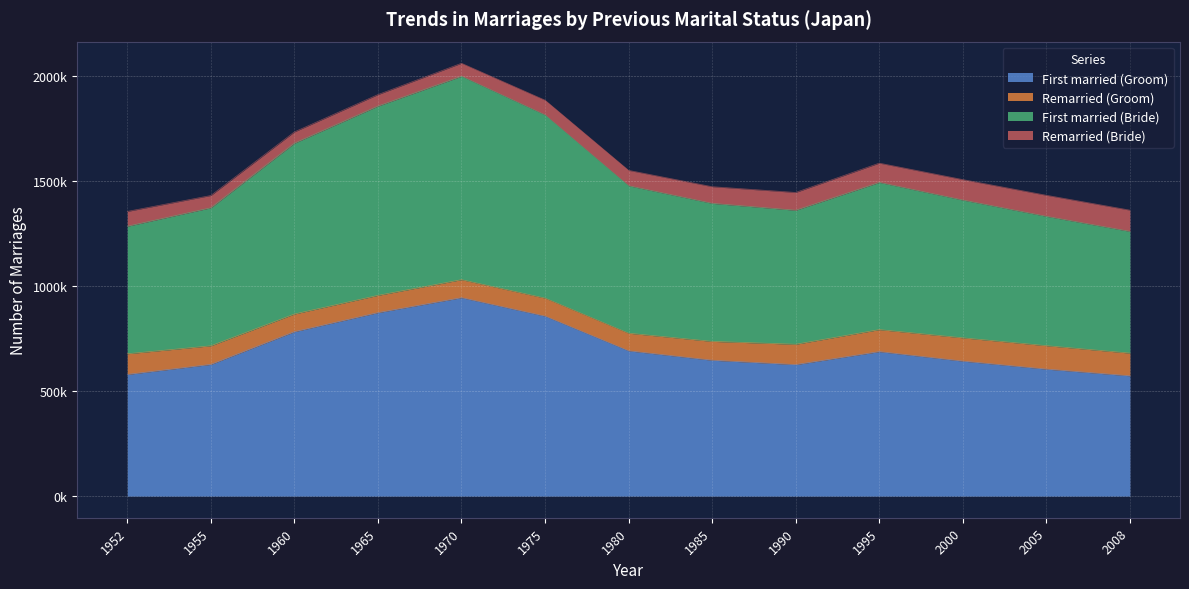

How many categories are shown in the chart?

13